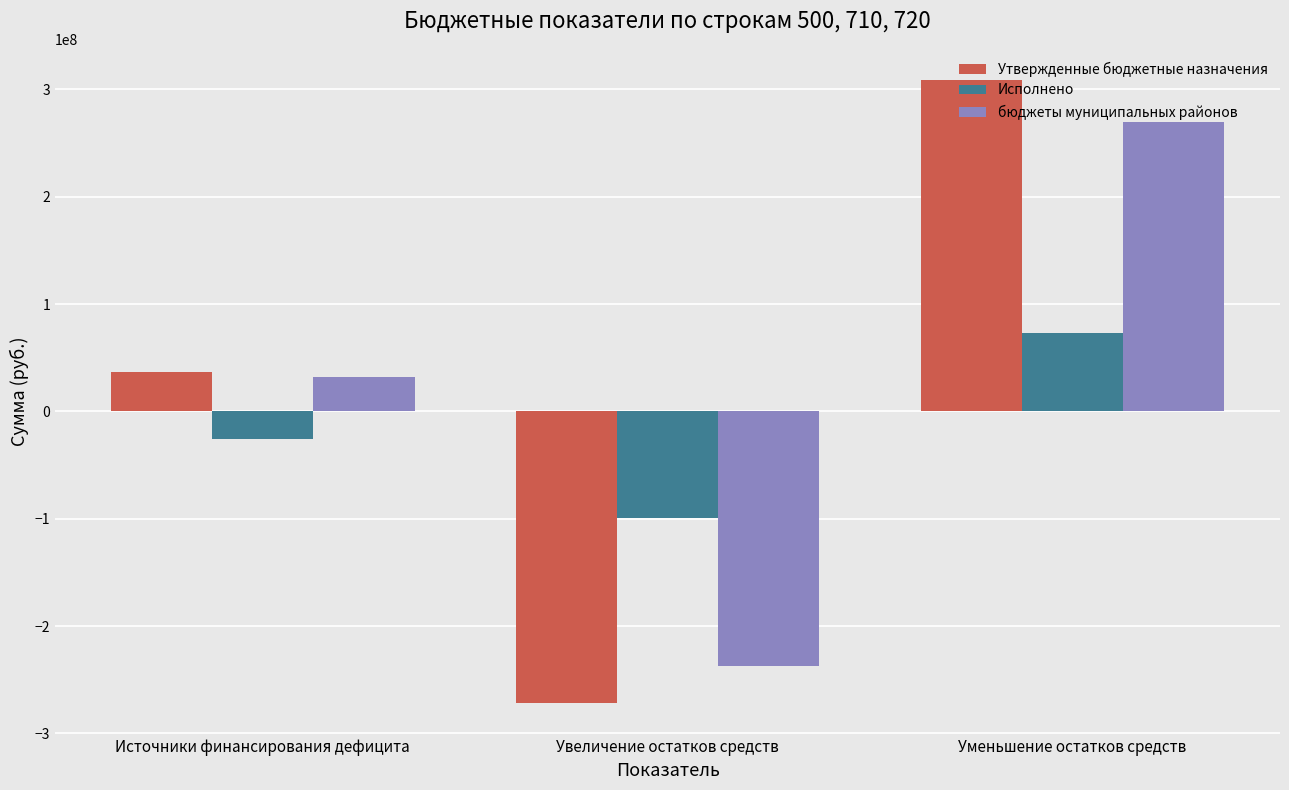

Which series changed the most between Увеличение остатков средств and Уменьшение остатков средств?

Утвержденные бюджетные назначения